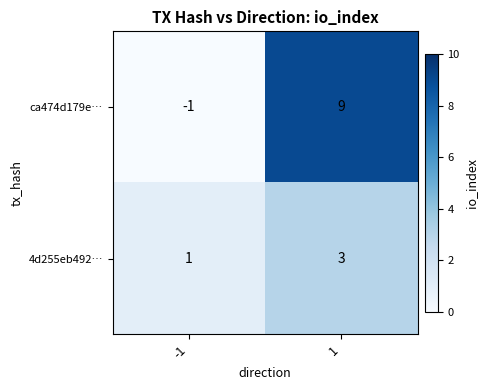

How many series are shown in this chart?

2